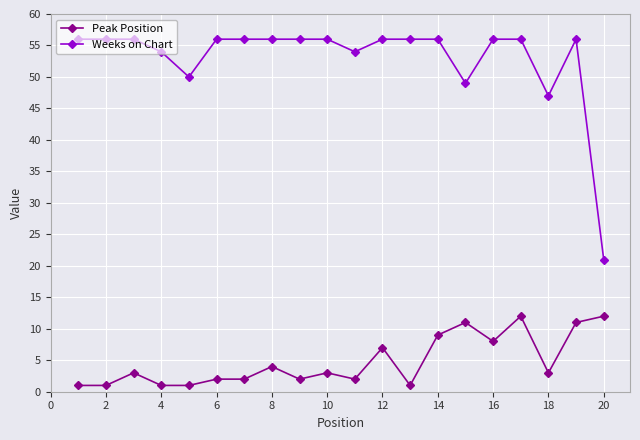

Count the number of categories in the chart.

20